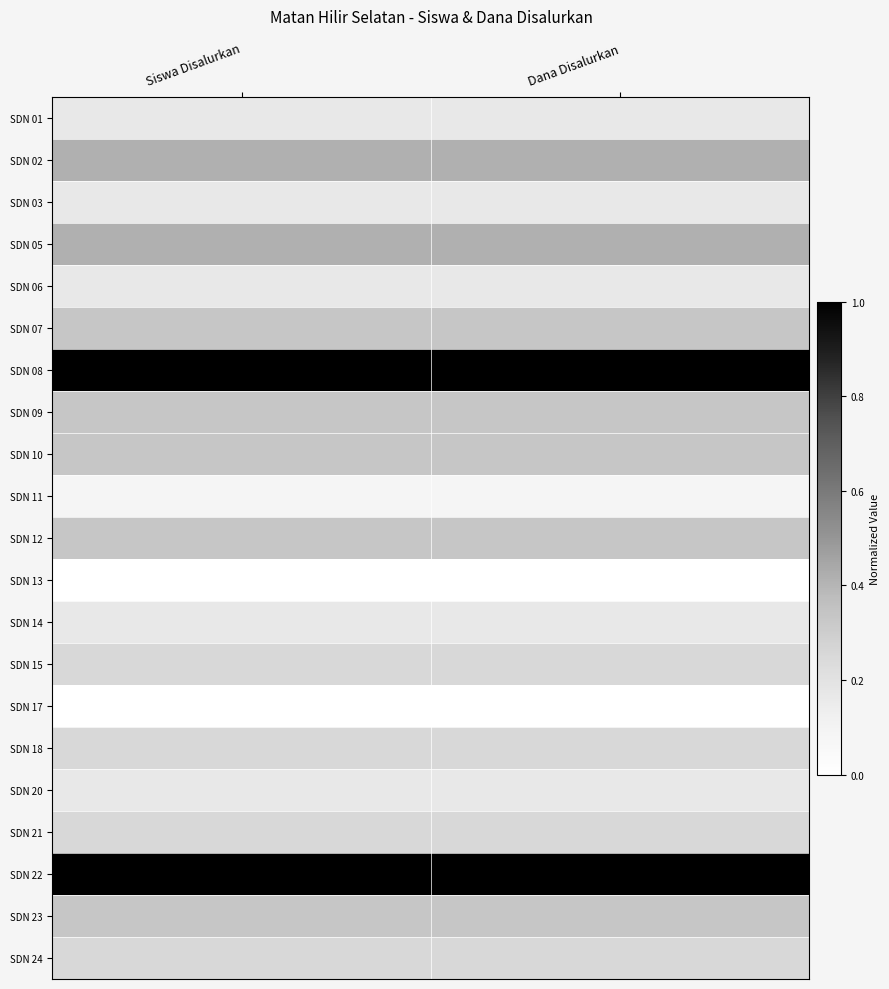

Reading left to right, extract all data points from this chart.

SDN 01: Siswa Disalurkan=0.2	Dana Disalurkan=0.2
SDN 02: Siswa Disalurkan=0.4	Dana Disalurkan=0.4
SDN 03: Siswa Disalurkan=0.2	Dana Disalurkan=0.2
SDN 05: Siswa Disalurkan=0.4	Dana Disalurkan=0.4
SDN 06: Siswa Disalurkan=0.2	Dana Disalurkan=0.2
SDN 07: Siswa Disalurkan=0.3	Dana Disalurkan=0.3
SDN 08: Siswa Disalurkan=1.0	Dana Disalurkan=1.0
SDN 09: Siswa Disalurkan=0.3	Dana Disalurkan=0.3
SDN 10: Siswa Disalurkan=0.3	Dana Disalurkan=0.3
SDN 11: Siswa Disalurkan=0.1	Dana Disalurkan=0.1
SDN 12: Siswa Disalurkan=0.3	Dana Disalurkan=0.3
SDN 13: Siswa Disalurkan=0.0	Dana Disalurkan=0.0
SDN 14: Siswa Disalurkan=0.2	Dana Disalurkan=0.2
SDN 15: Siswa Disalurkan=0.2	Dana Disalurkan=0.2
SDN 17: Siswa Disalurkan=0.0	Dana Disalurkan=0.0
SDN 18: Siswa Disalurkan=0.2	Dana Disalurkan=0.2
SDN 20: Siswa Disalurkan=0.2	Dana Disalurkan=0.2
SDN 21: Siswa Disalurkan=0.2	Dana Disalurkan=0.2
SDN 22: Siswa Disalurkan=1.0	Dana Disalurkan=1.0
SDN 23: Siswa Disalurkan=0.3	Dana Disalurkan=0.3
SDN 24: Siswa Disalurkan=0.2	Dana Disalurkan=0.2